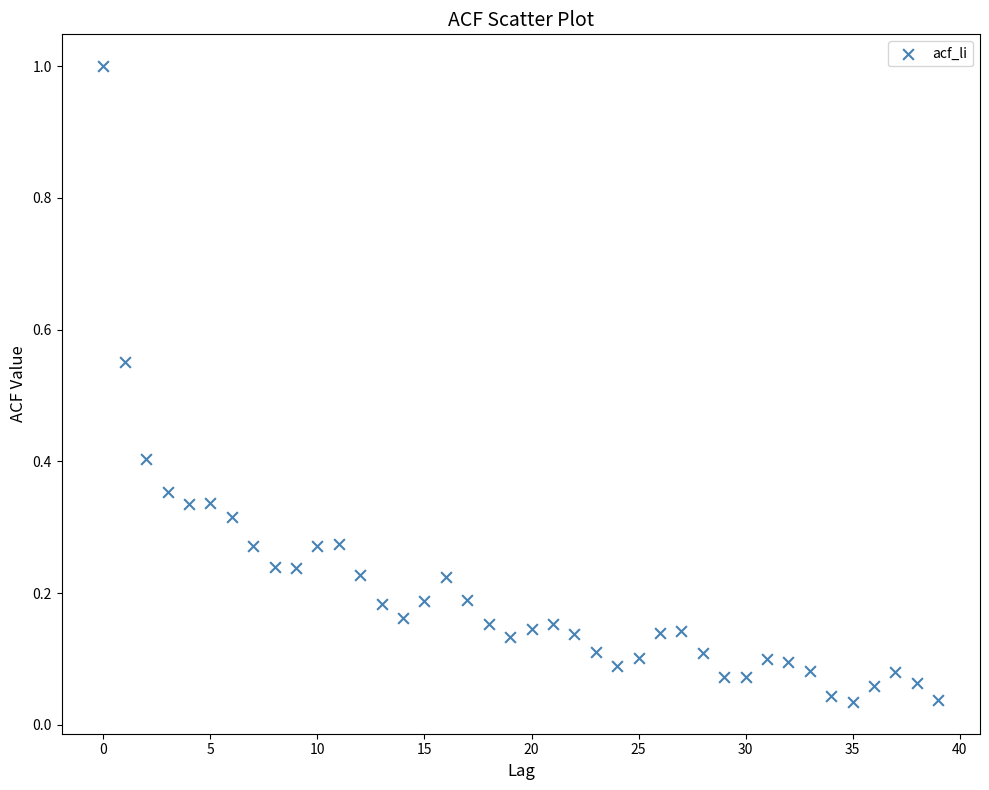

Count the number of points in this scatter plot.

40